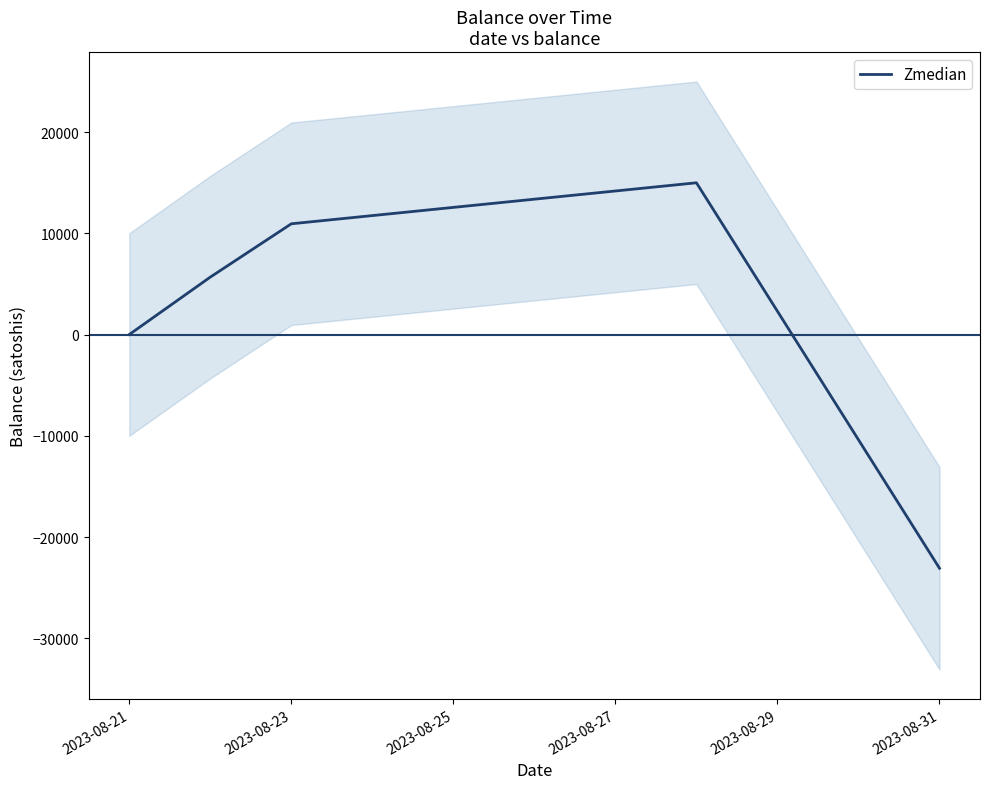

What is the smallest value displayed?

-23085